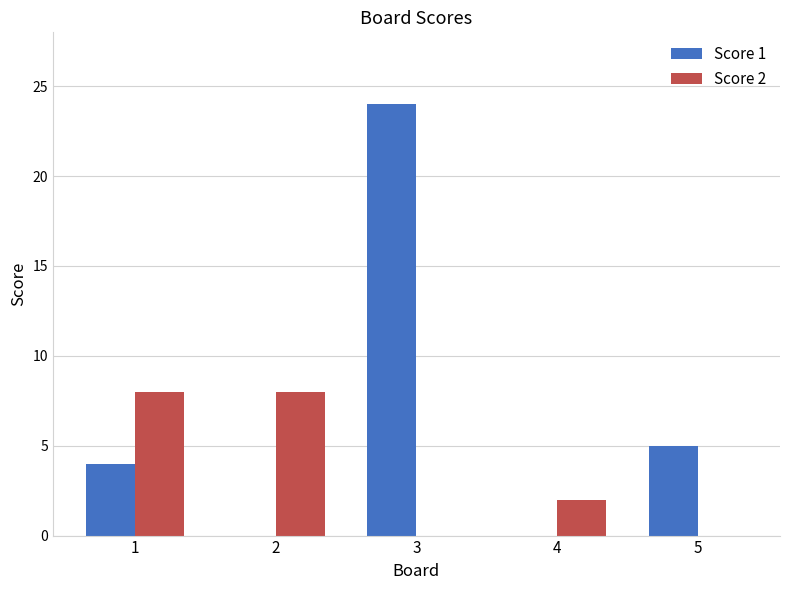

The value of Score 2 at 3 is 5. True or false?

False